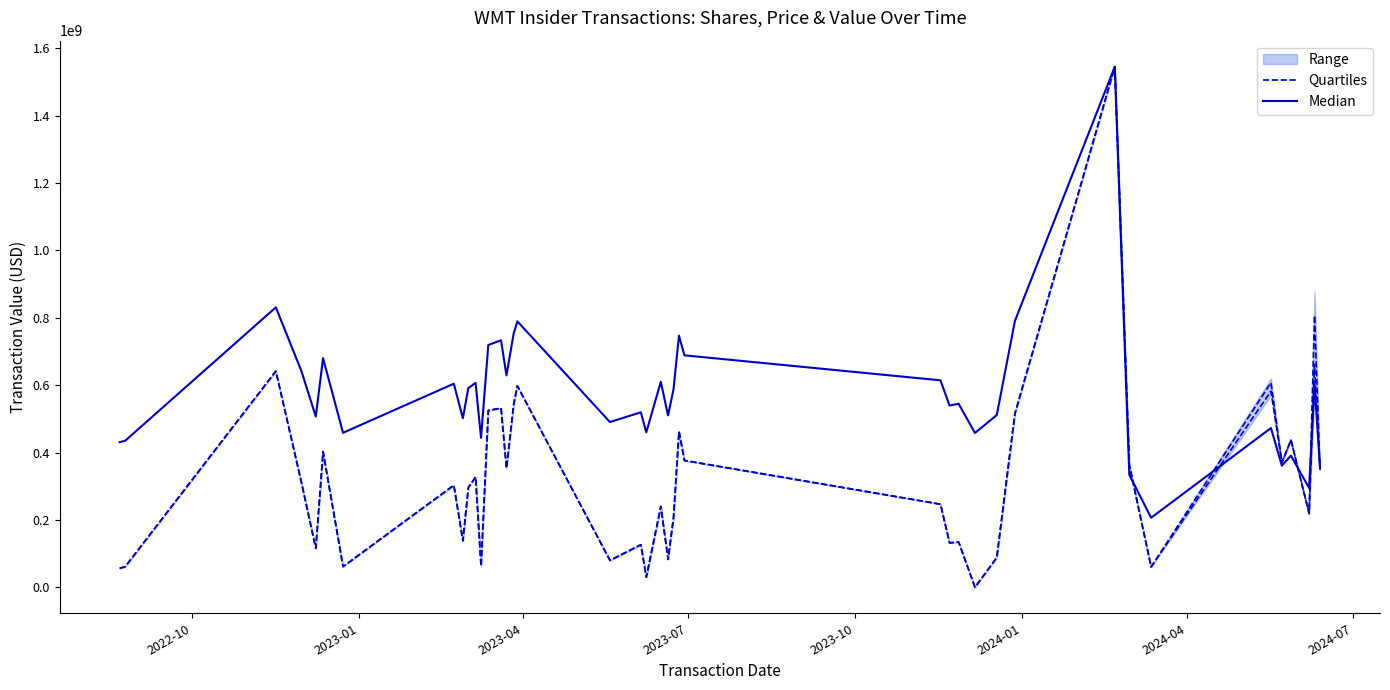

List the series in order of their peak value, lowest first.

Quartiles, Median